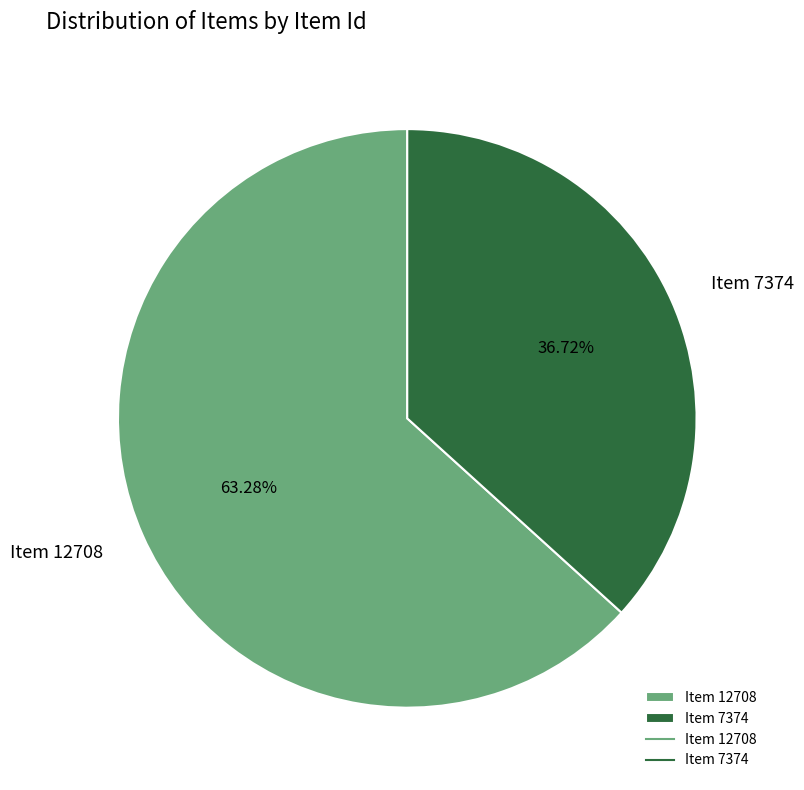

Is there any slice that represents more than half of the pie?

Yes